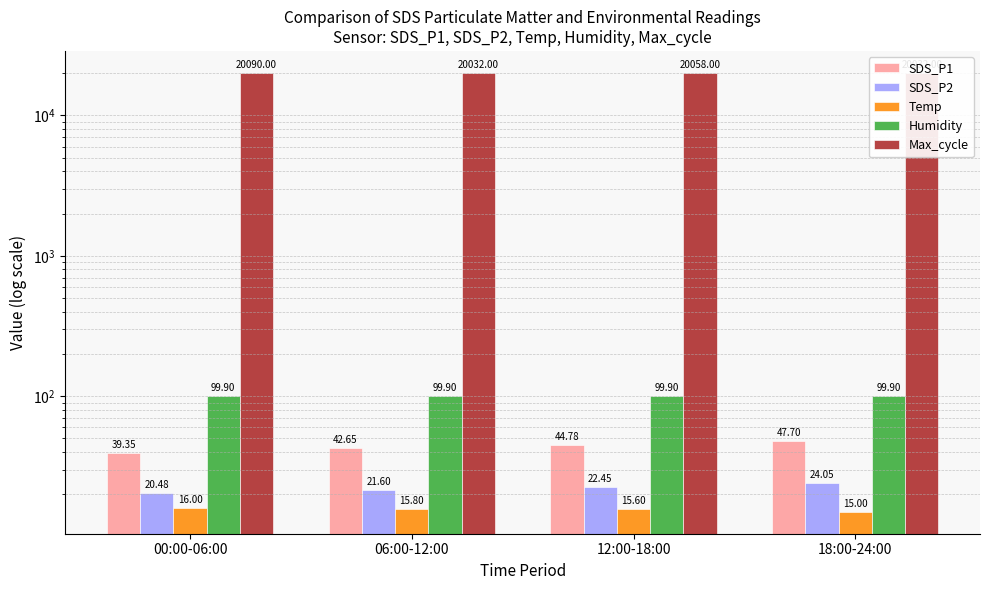

What is the average value of the SDS_P2 series?

22.1